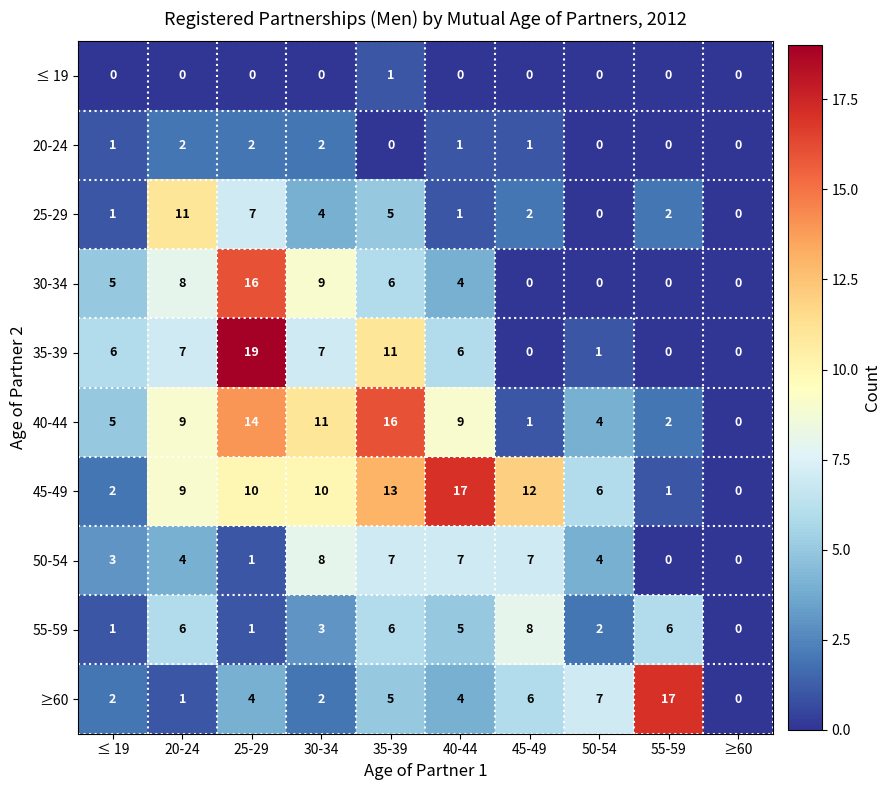

Between 25-29 and ≥60, which series saw the biggest shift?

35-39